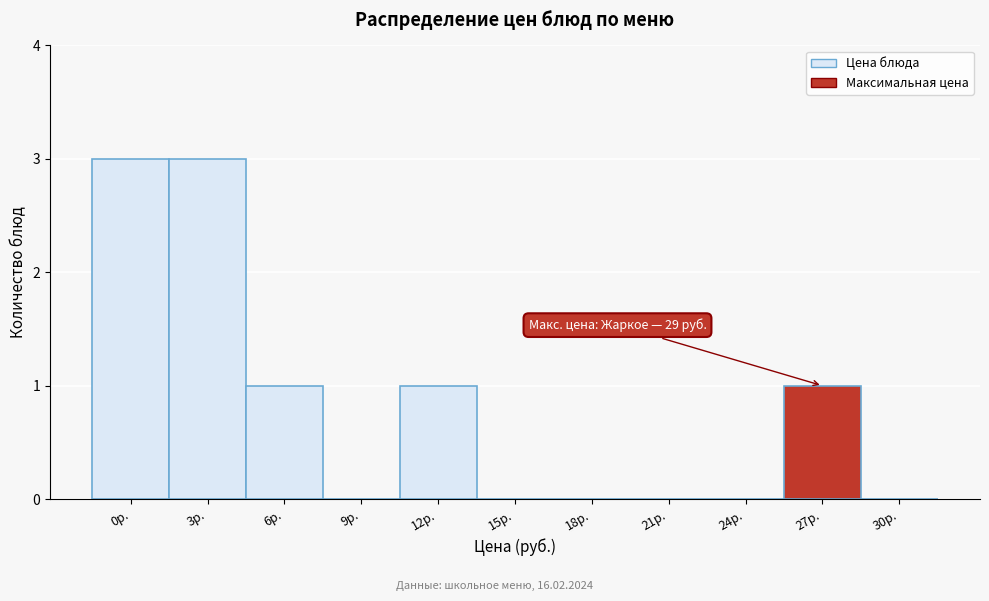

Reading right to left, list all the values displayed in this chart.

30р.=0	27р.=1	24р.=0	21р.=0	18р.=0	15р.=0	12р.=1	9р.=0	6р.=1	3р.=3	0р.=3